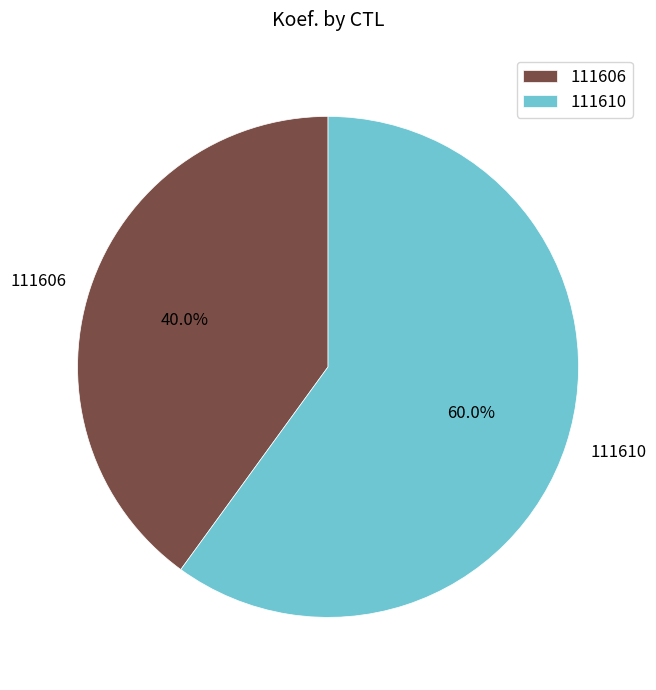

Is there a majority slice in this chart?

Yes